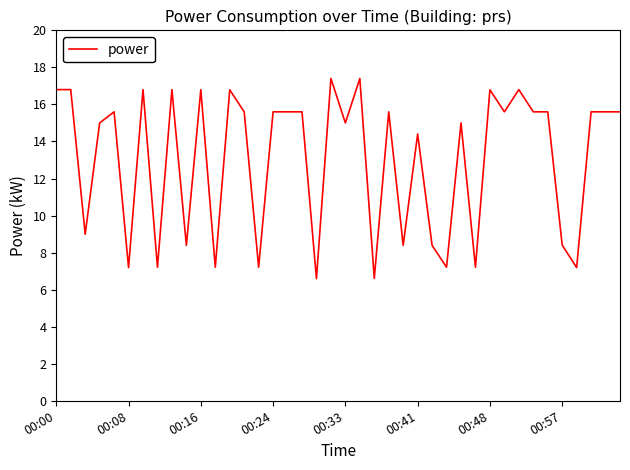

Does the chart have visible grid lines?

No